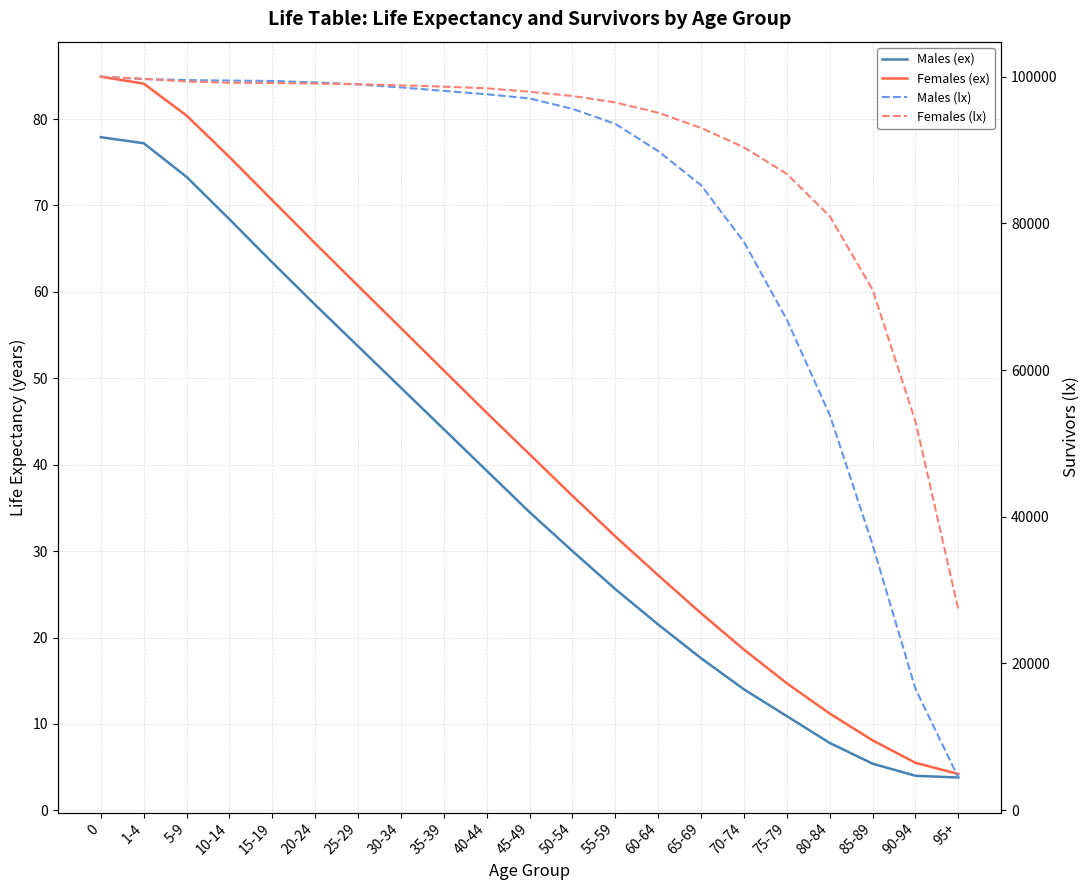

What is the label of the 16th point from the right?

20-24